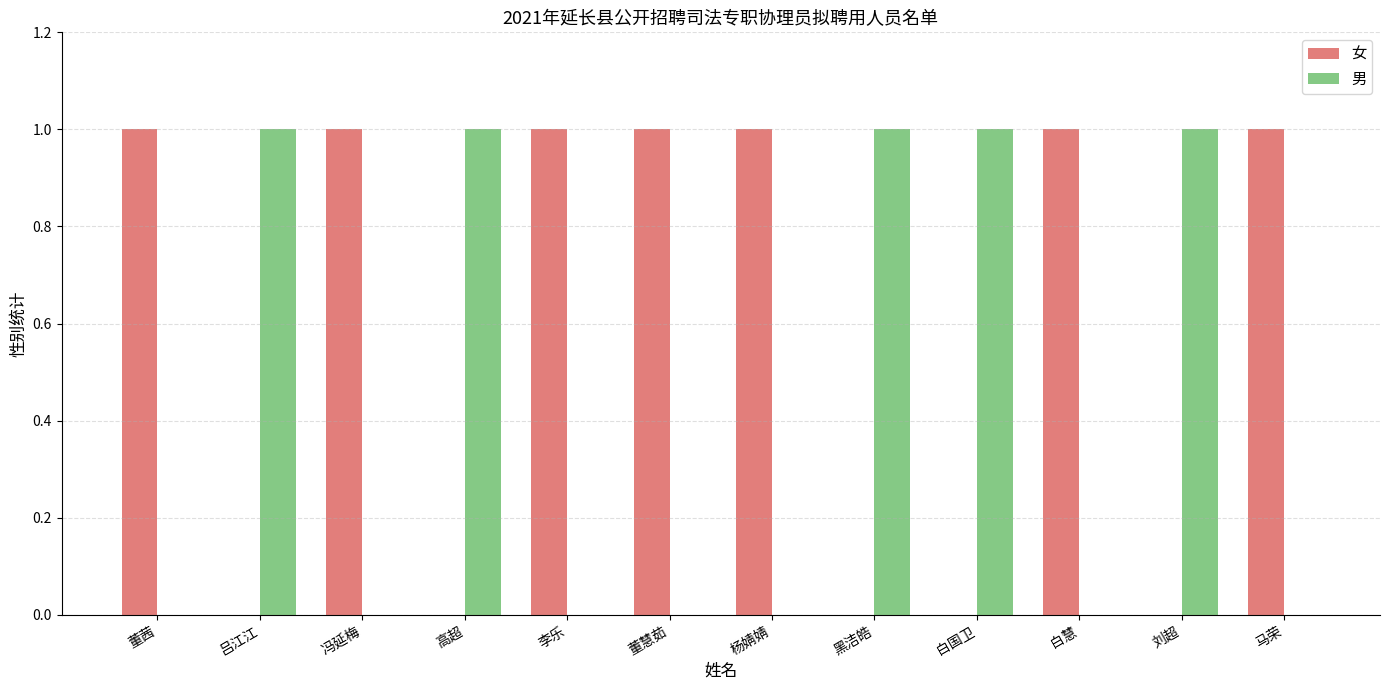

Which series has the largest total across all categories?

女